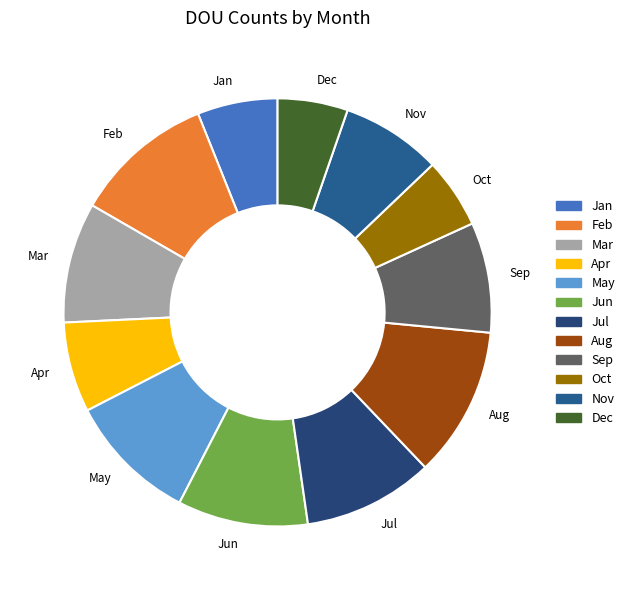

True or false: Mar accounts for 9% of the total.

True